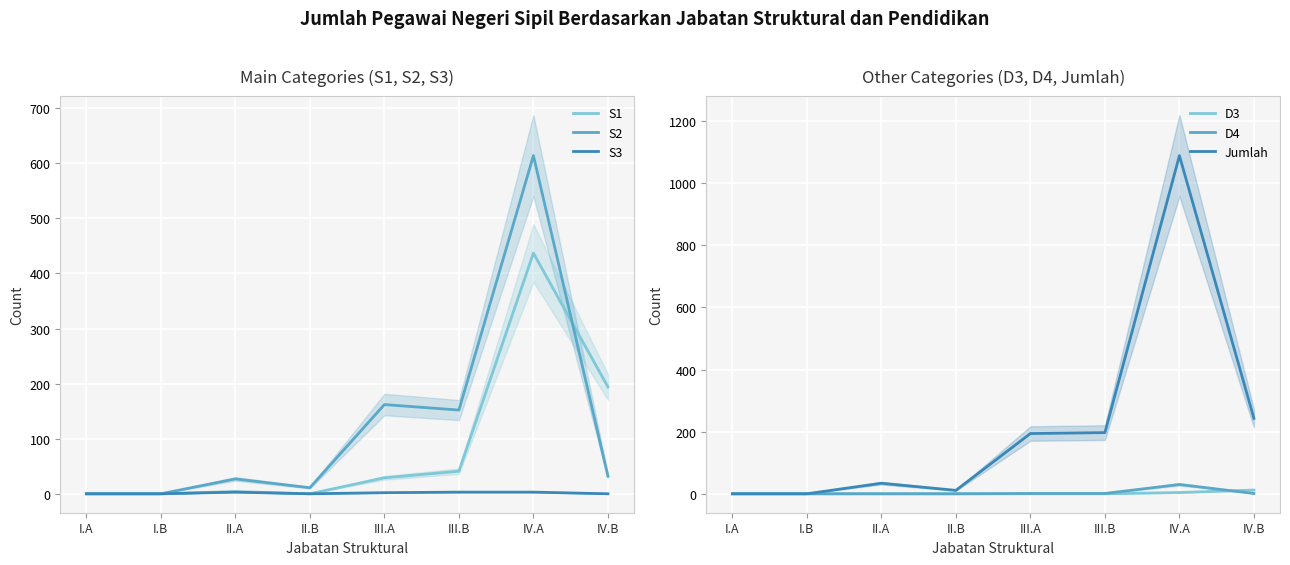

How many values in the Jumlah series are below 194?

4